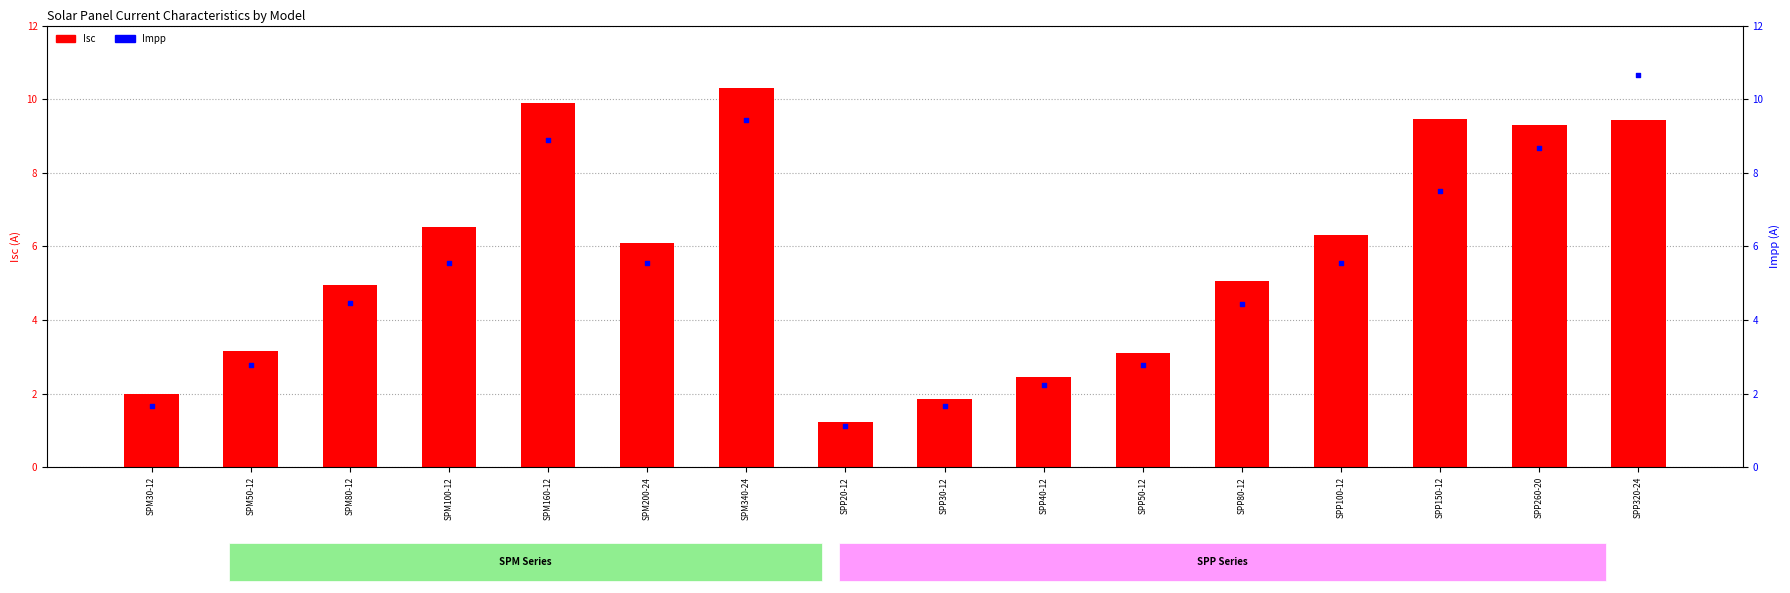

Which series contains the highest Y value?

Impp